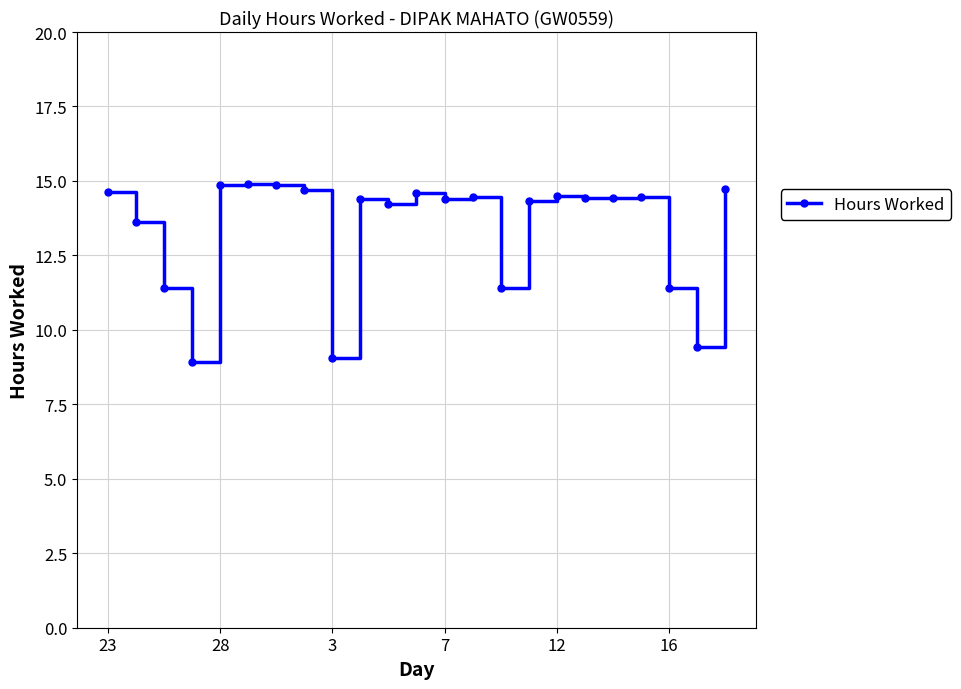

What is the greatest value displayed?

14.9